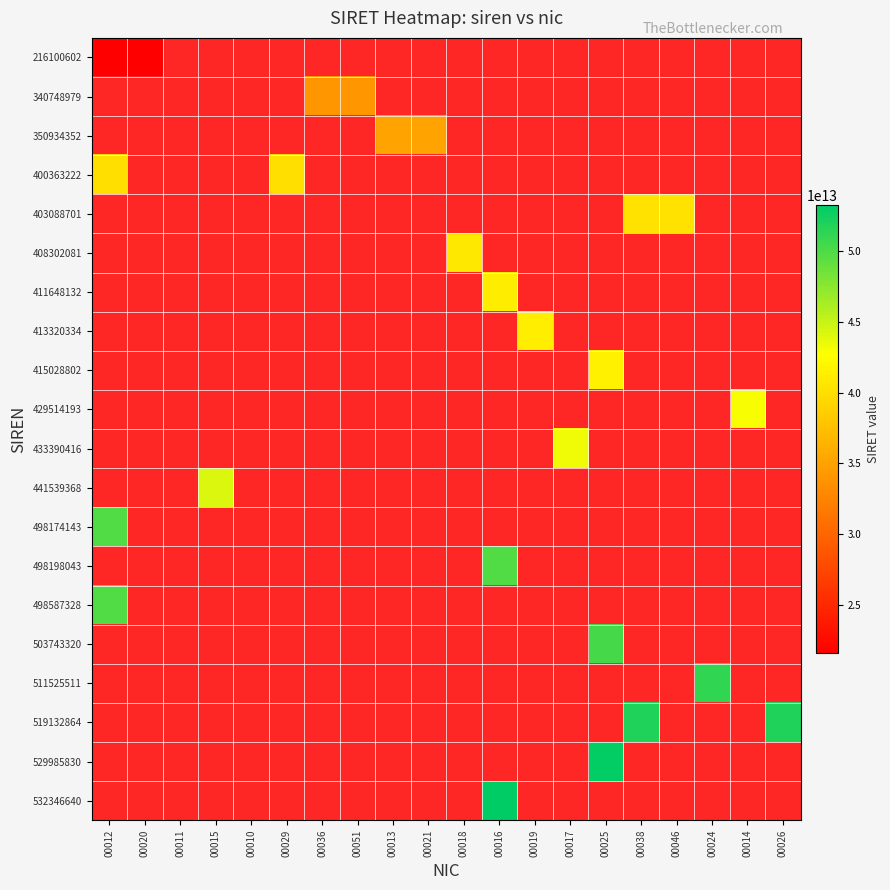

At which label is 216100602 closest to 21610060200016?

00012